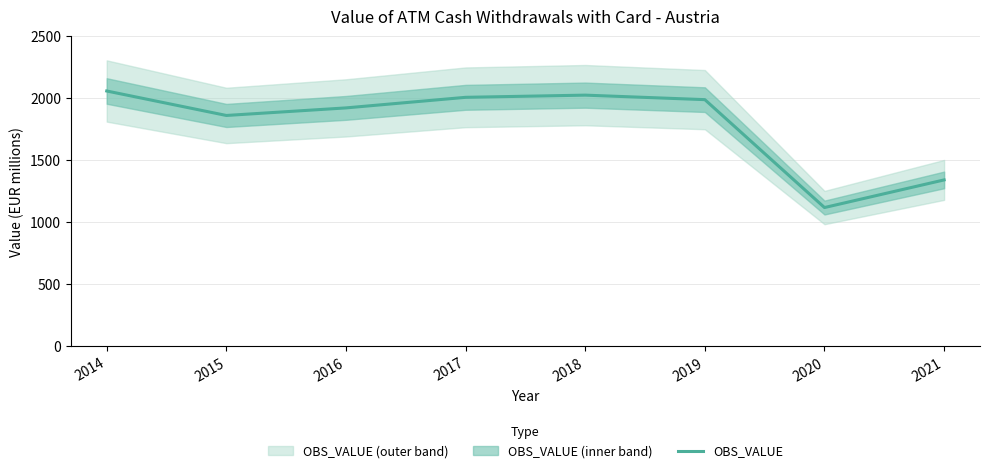

What is the maximum value shown in the chart?

2059.7